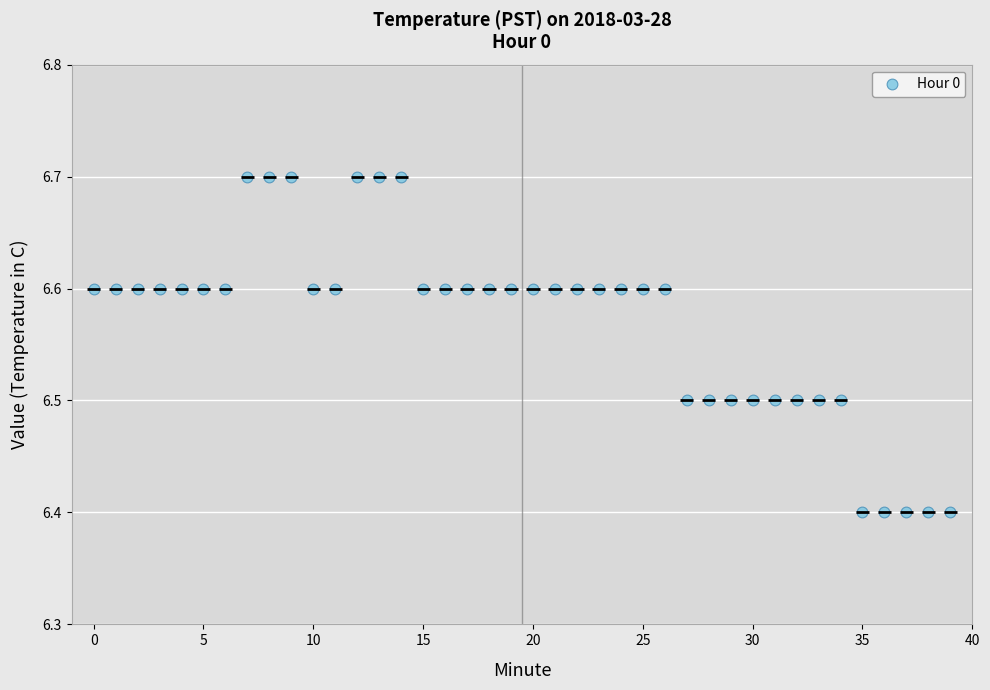

What is the range of Y values (max minus min)?

0.3